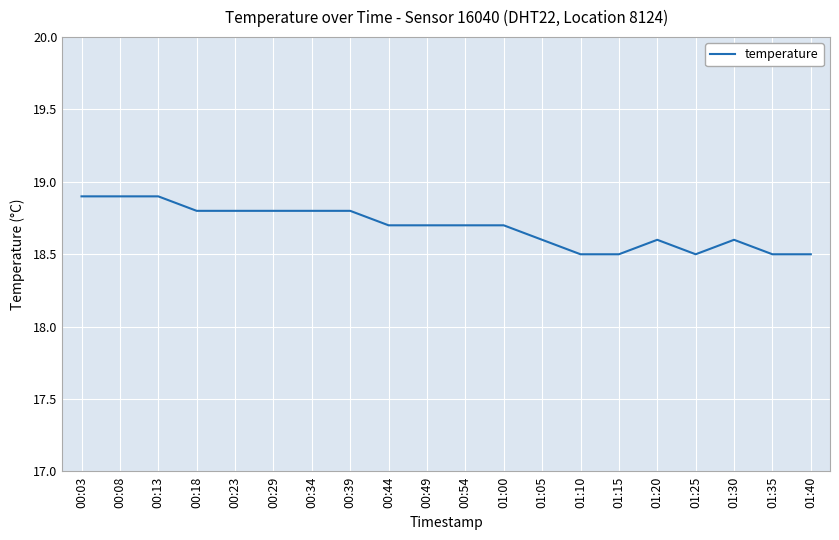

What is the smallest value displayed?

18.5